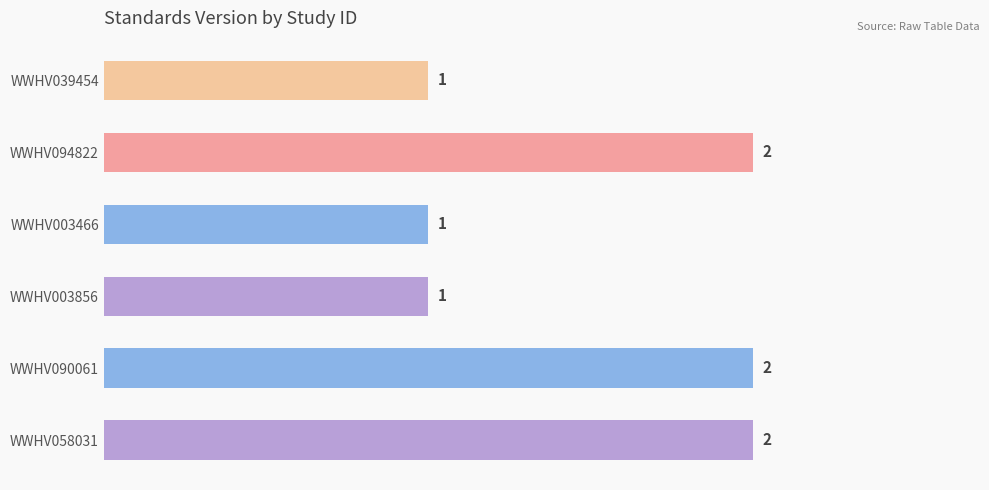

What position from the bottom is WWHV003856?

3